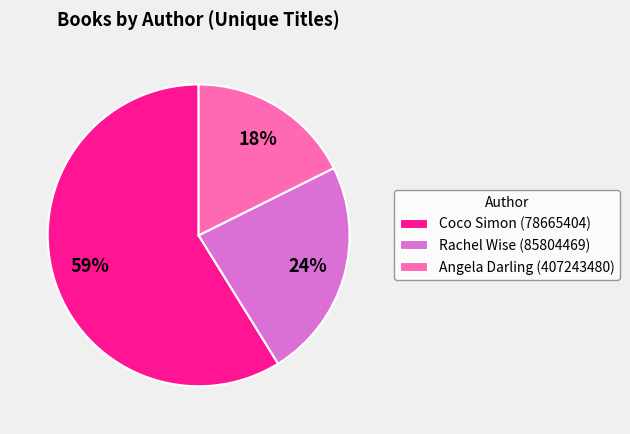

To the nearest percent, what is the difference between the largest and smallest slice percentages?

41%